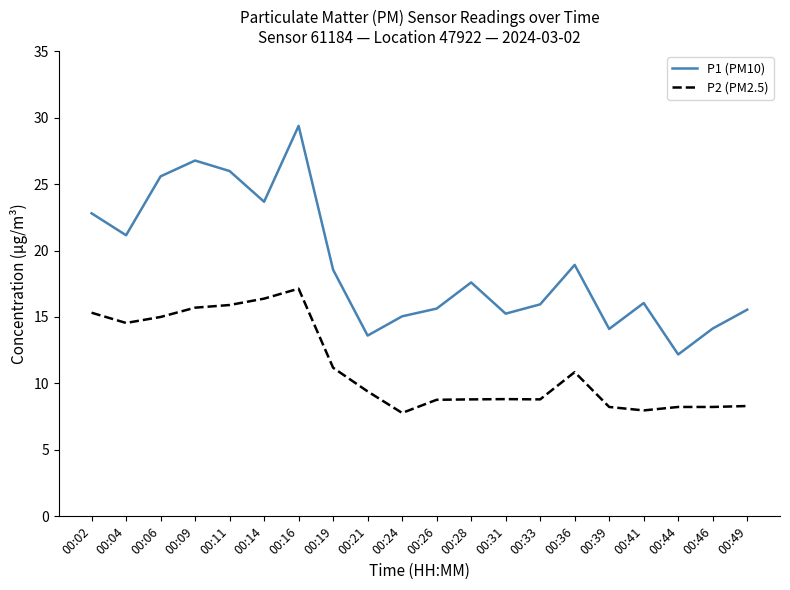

At which label does P1 (PM10) reach its peak?

00:16